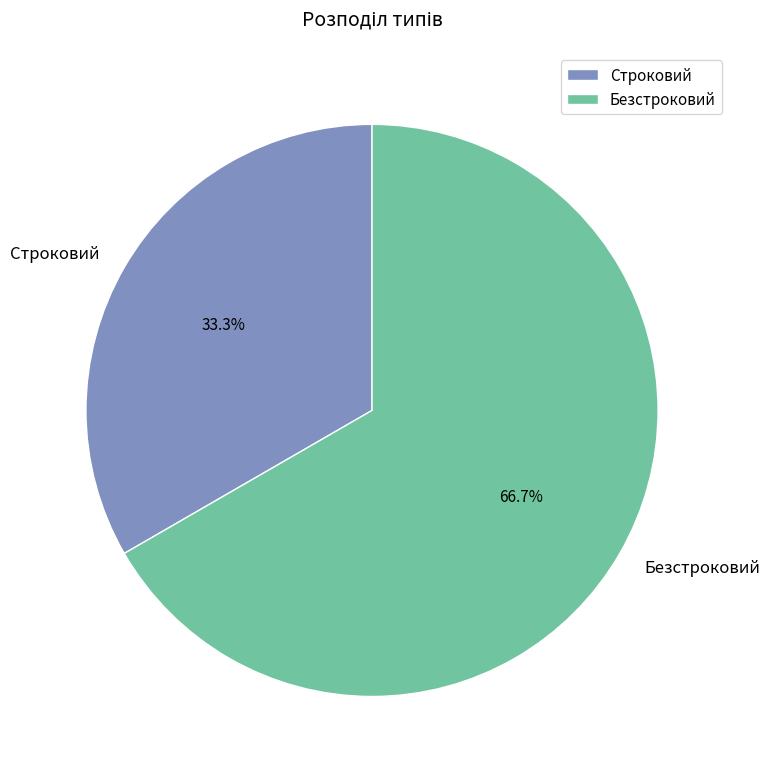

The Безстроковий slice represents 67% of the pie. True or false?

True